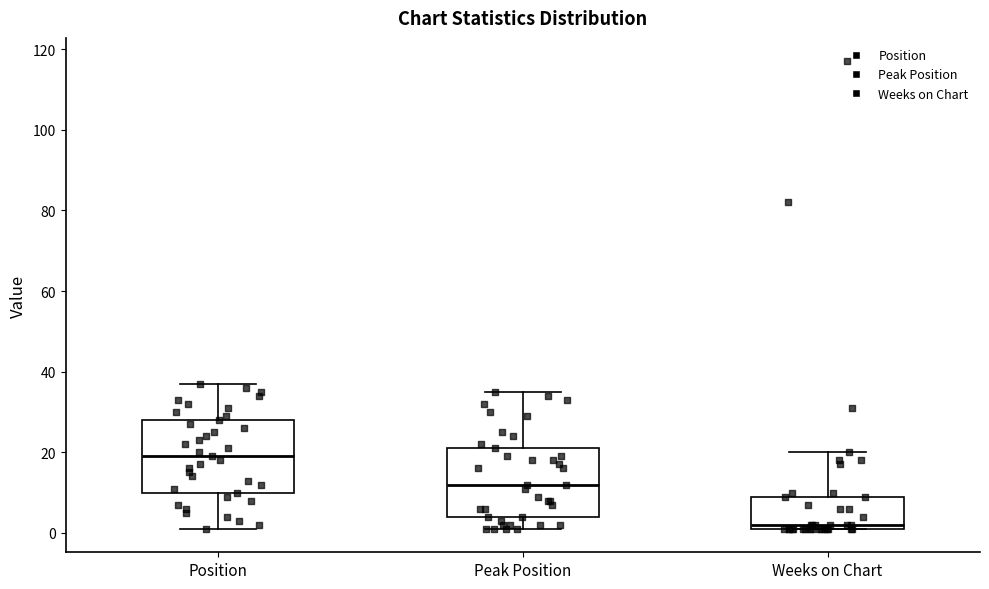

Which box's median line is the highest?

Position